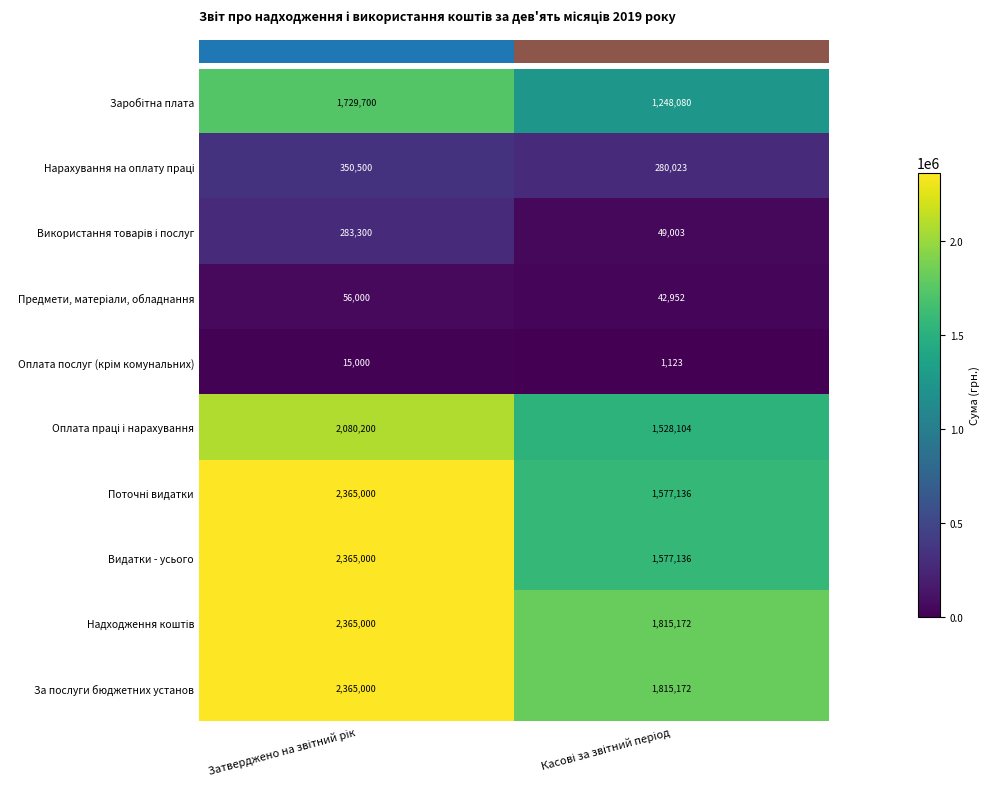

What is the average value of the За послуги бюджетних установ series?

2090086